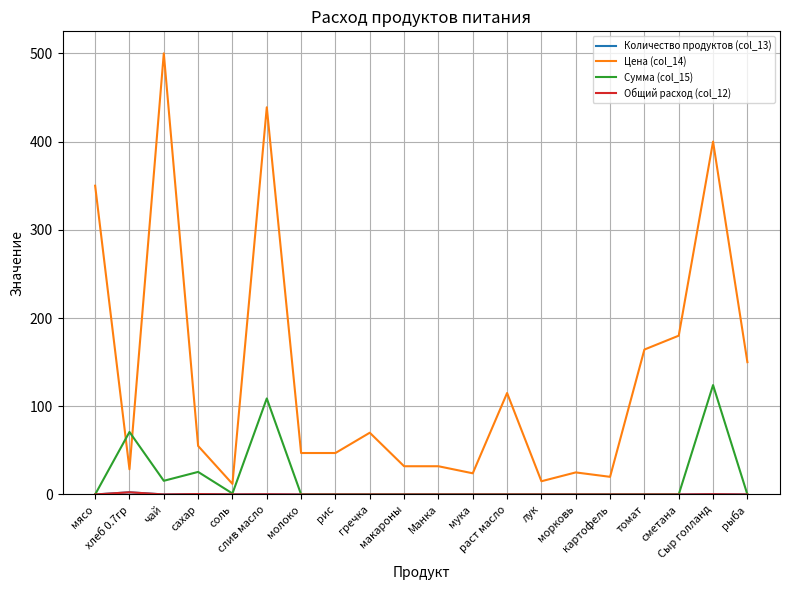

What is the total value across all series at слив масло?

548.2